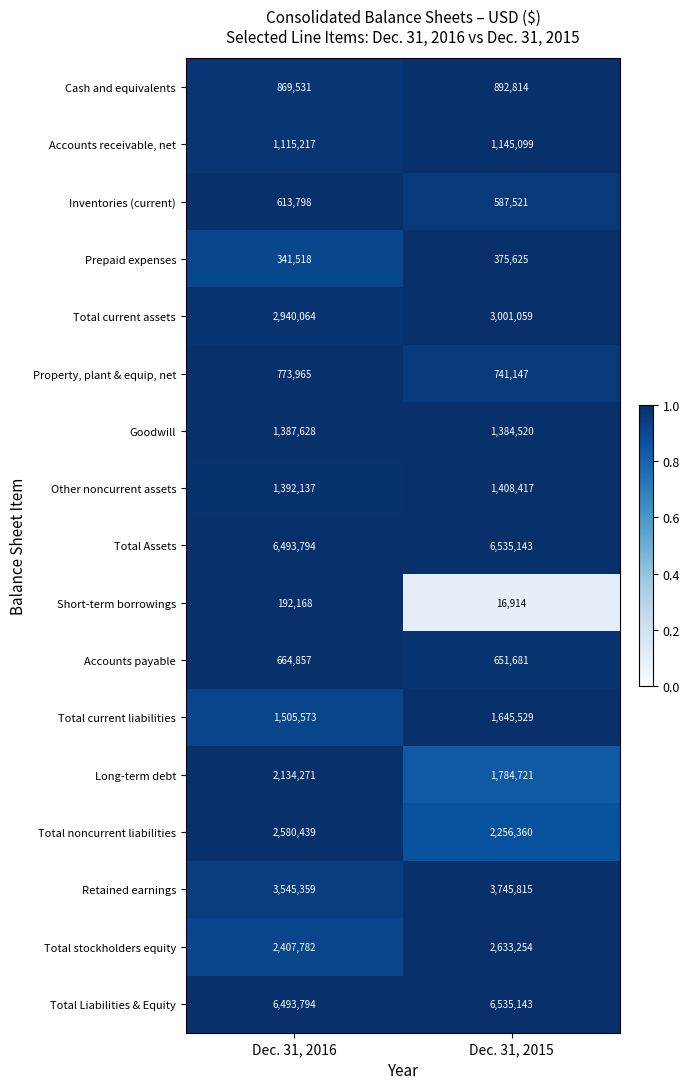

What is the approximate value of Long-term debt at Dec. 31, 2015, to the nearest 100?

1784700